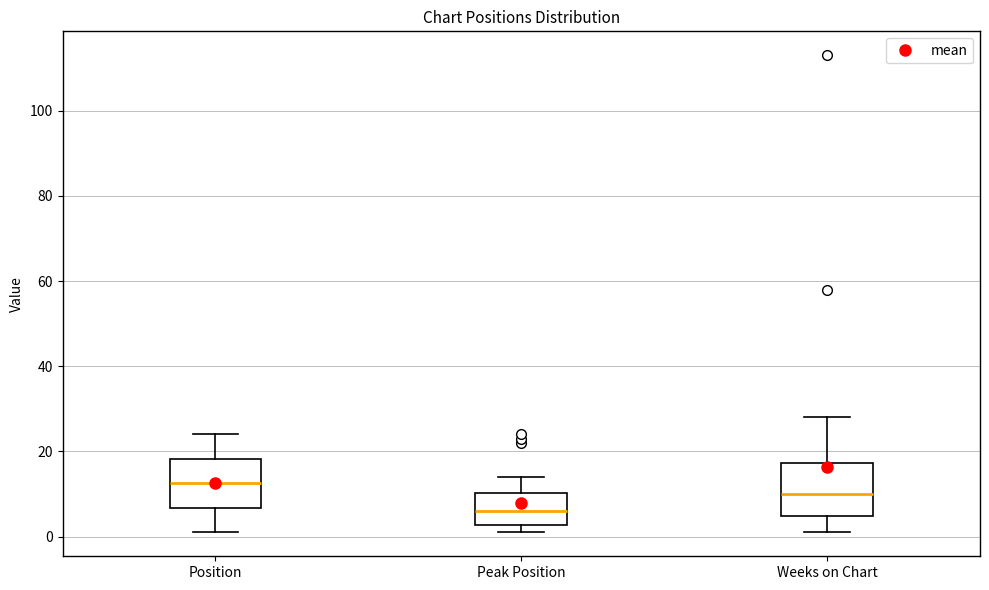

Where is the upper edge of the box for Position on the y-axis? The values are not printed on the chart, so give them approximately, as read against the axis.

18